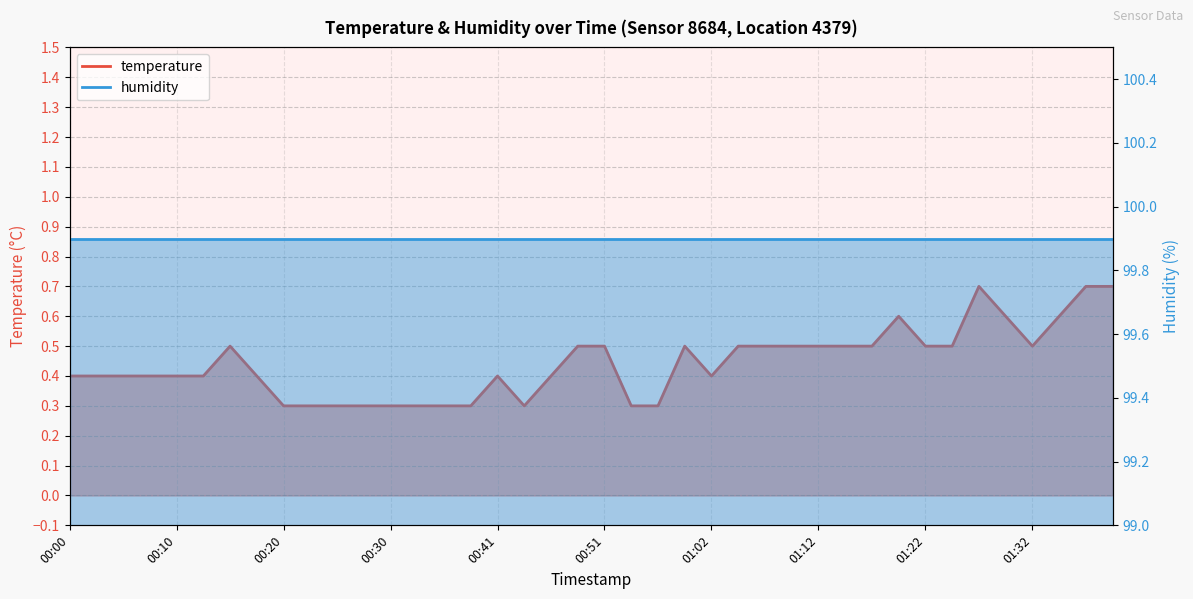

What is the difference between the maximum and second lowest values?

0.4